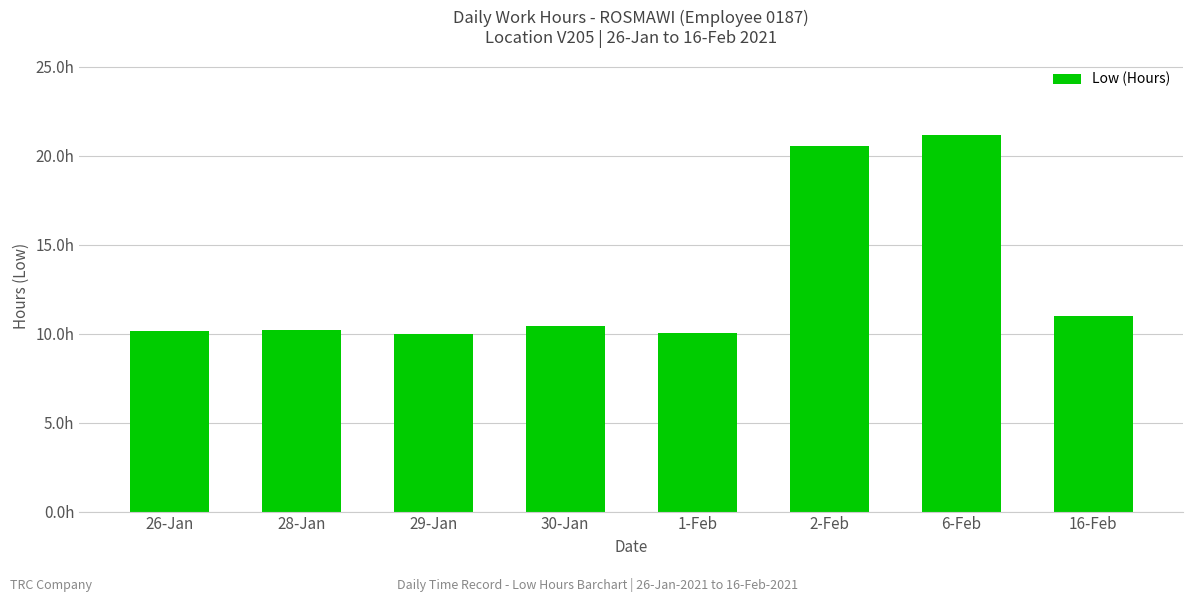

Does the chart contain any negative values?

No